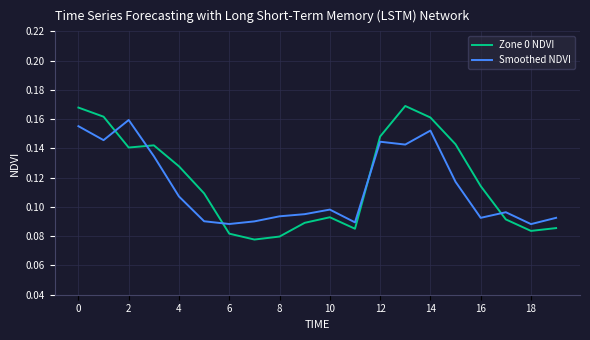

Rank the series by their maximum value, from lowest to highest.

Smoothed NDVI, Zone 0 NDVI